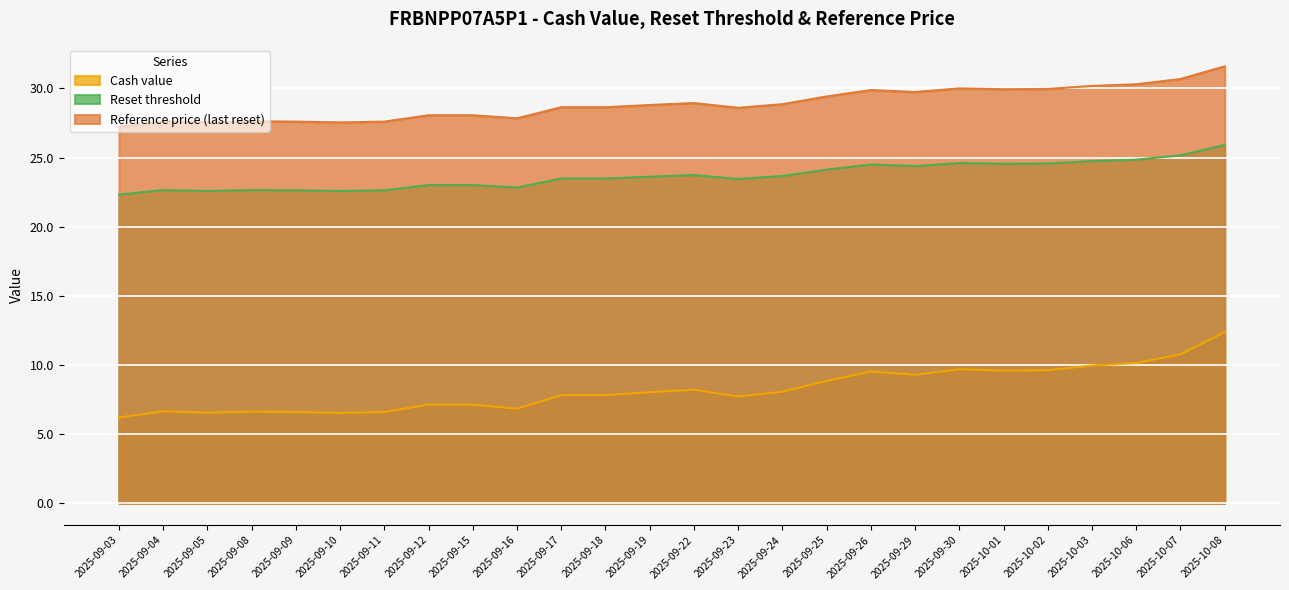

How many lines are shown in the chart?

3